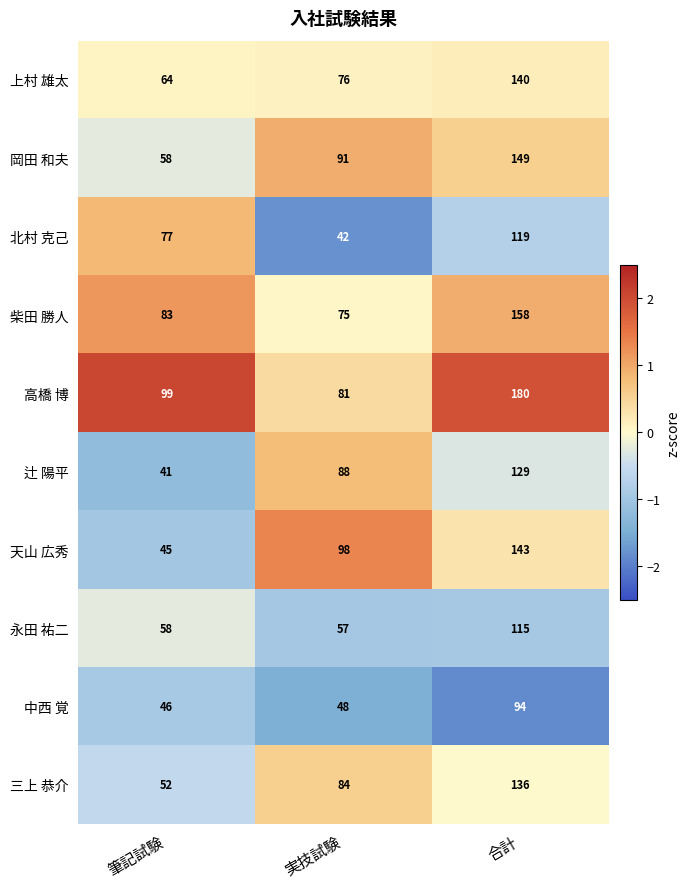

Is it true that 辻 陽平 equals 88 at 実技試験?

True